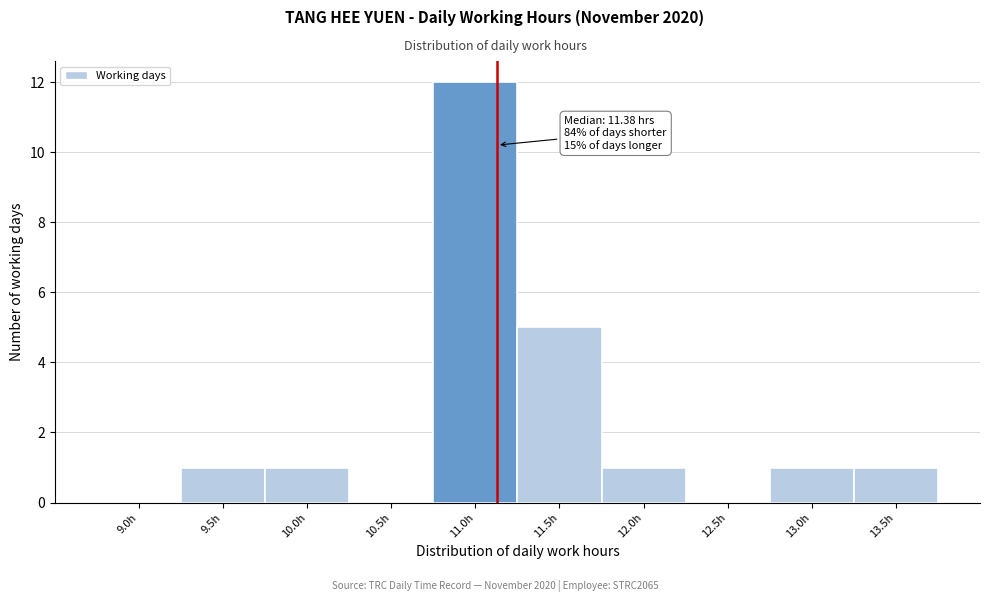

Reading left to right, list all the values displayed in this chart.

9.0h=0	9.5h=1	10.0h=1	10.5h=0	11.0h=12	11.5h=5	12.0h=1	12.5h=0	13.0h=1	13.5h=1